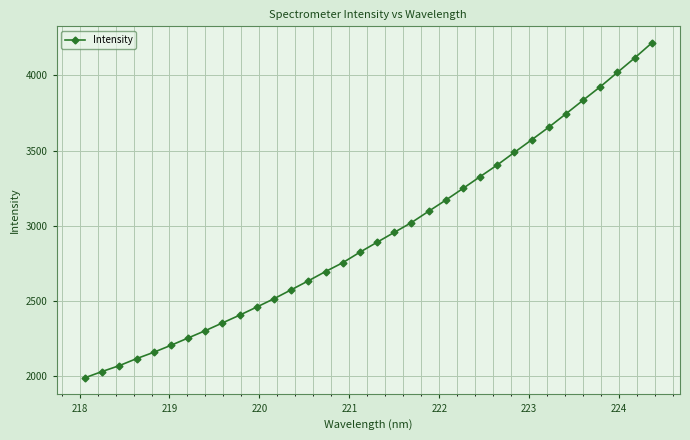

What is the average value?

2942.5